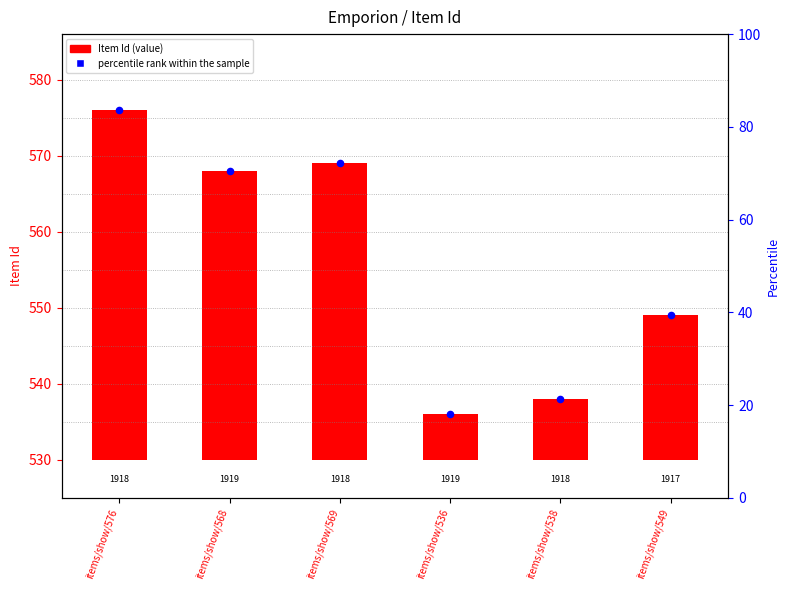

At how many categories does at least one series exceed 558?

3